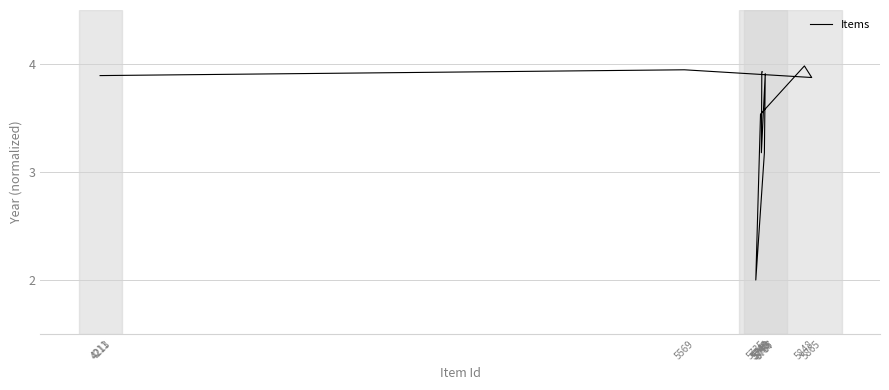

Count the number of data series in this chart.

1